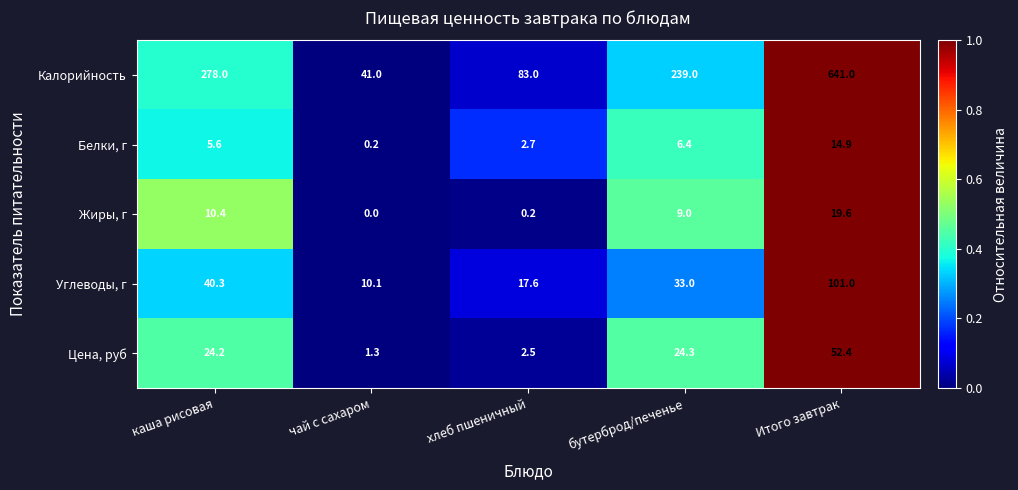

Reading left to right, extract all data points from this chart.

Калорийность: каша рисовая=278.0	чай с сахаром=41.0	хлеб пшеничный=83.0	бутерброд/печенье=239.0	Итого завтрак=641.0
Белки, г: каша рисовая=5.6	чай с сахаром=0.2	хлеб пшеничный=2.7	бутерброд/печенье=6.4	Итого завтрак=14.9
Жиры, г: каша рисовая=10.4	чай с сахаром=0.0	хлеб пшеничный=0.2	бутерброд/печенье=9.0	Итого завтрак=19.6
Углеводы, г: каша рисовая=40.3	чай с сахаром=10.1	хлеб пшеничный=17.6	бутерброд/печенье=33.0	Итого завтрак=101.0
Цена, руб: каша рисовая=24.2	чай с сахаром=1.3	хлеб пшеничный=2.5	бутерброд/печенье=24.3	Итого завтрак=52.4